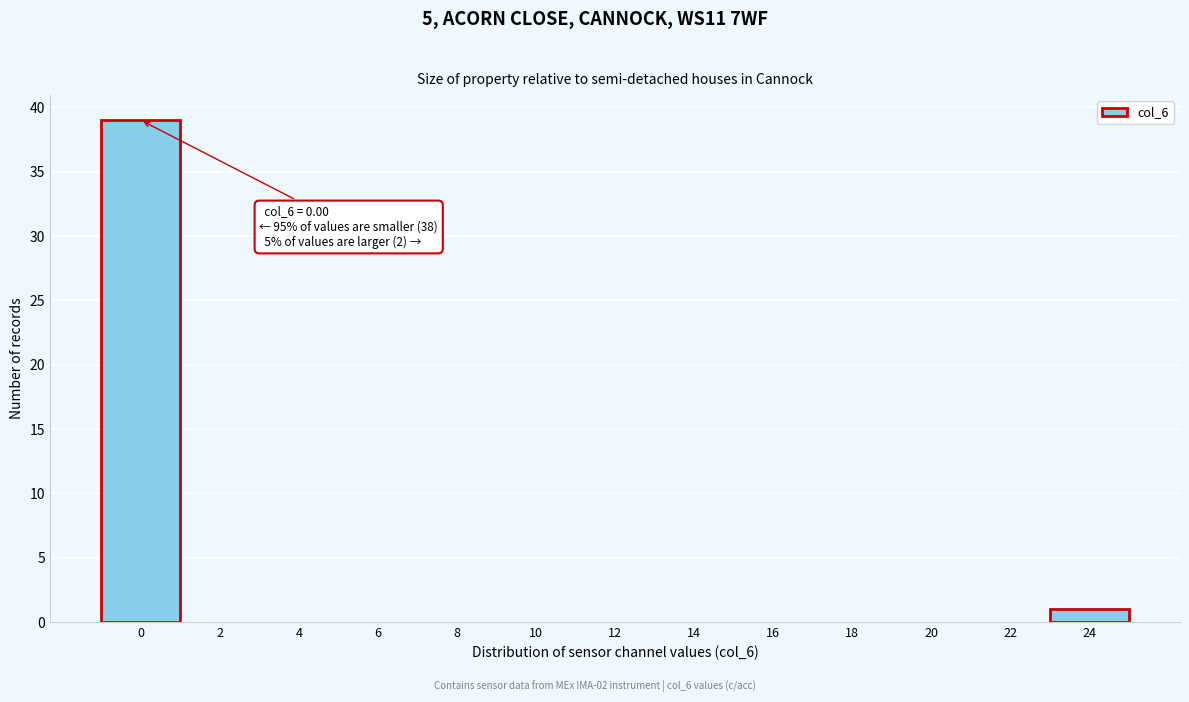

Reading left to right, transcribe all the data shown in this chart.

0=39	2=0	4=0	6=0	8=0	10=0	12=0	14=0	16=0	18=0	20=0	22=0	24=1